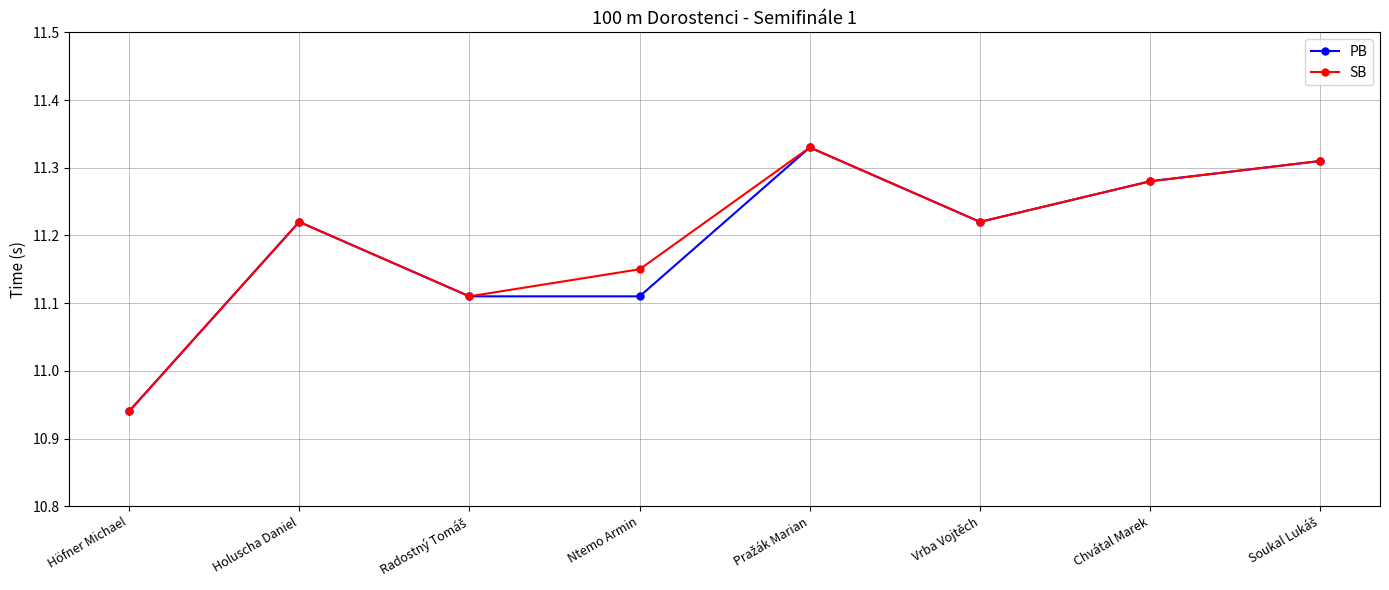

What is the sum of the SB values at Chvátal Marek and Ntemo Armin?

22.4